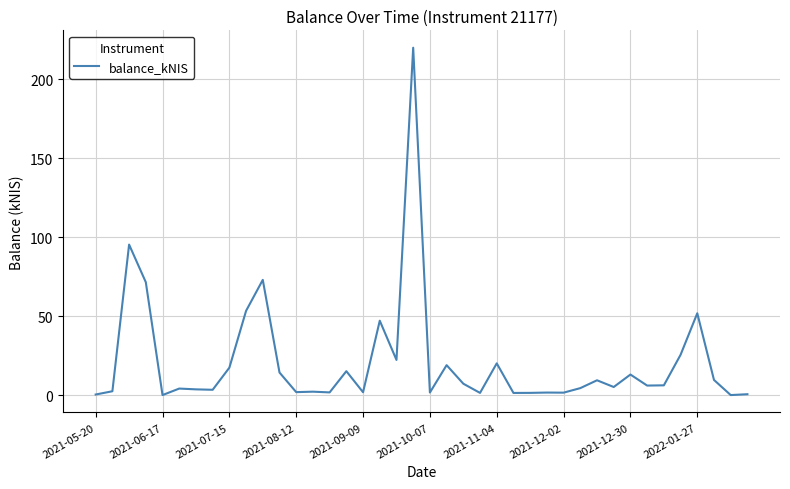

What is the difference between the maximum and minimum values?

220.1